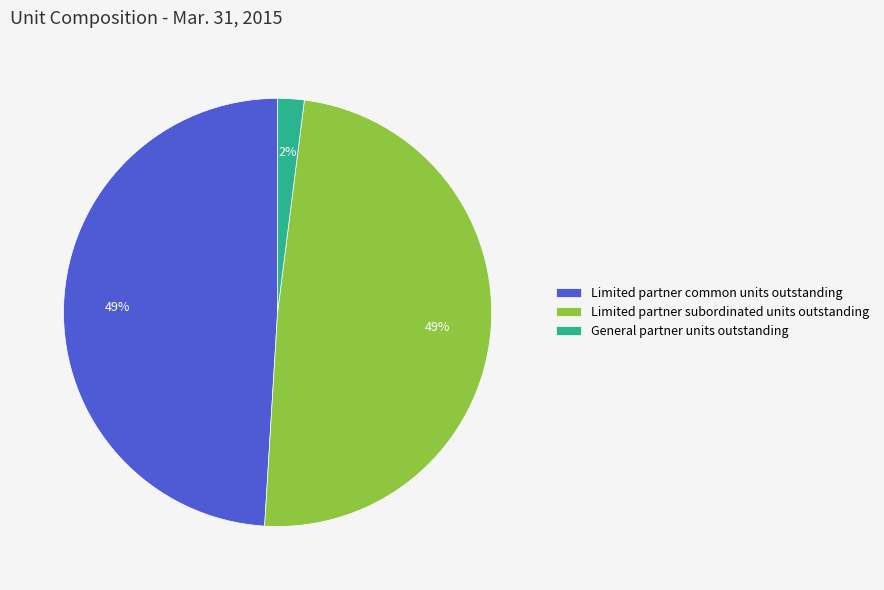

Count the number of slices in the pie.

3